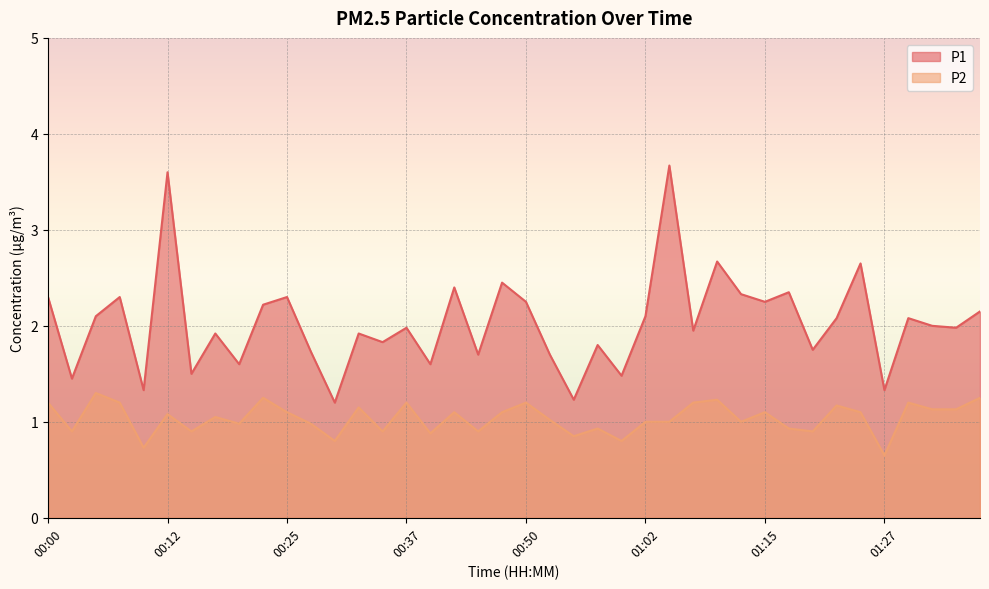

Reading left to right, what are all the values shown in this chart?

P1: 2.3	1.4	2.1	2.3	1.3	3.6	1.5	1.9	1.6	2.2	2.3	1.7	1.2	1.9	1.8	2.0	1.6	2.4	1.7	2.5	2.2	1.7	1.2	1.8	1.5	2.1	3.7	1.9	2.7	2.3	2.2	2.4	1.8	2.1	2.6	1.3	2.1	2.0	2.0	2.1
P2: 1.2	0.9	1.3	1.2	0.7	1.1	0.9	1.1	1.0	1.2	1.1	1.0	0.8	1.1	0.9	1.2	0.9	1.1	0.9	1.1	1.2	1.0	0.8	0.9	0.8	1.0	1.0	1.2	1.2	1.0	1.1	0.9	0.9	1.2	1.1	0.7	1.2	1.1	1.1	1.2